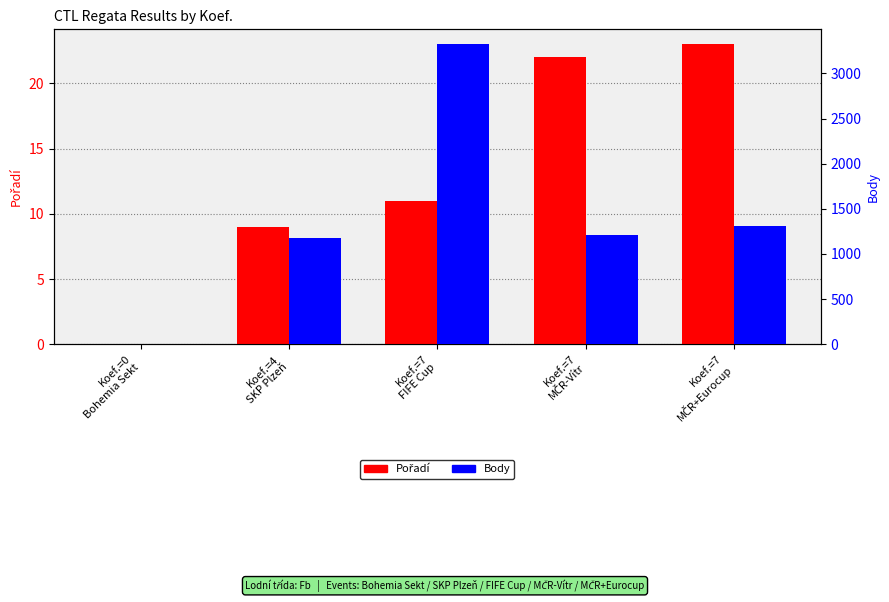

List the series in order of their overall mean, highest first.

Body, Pořadí